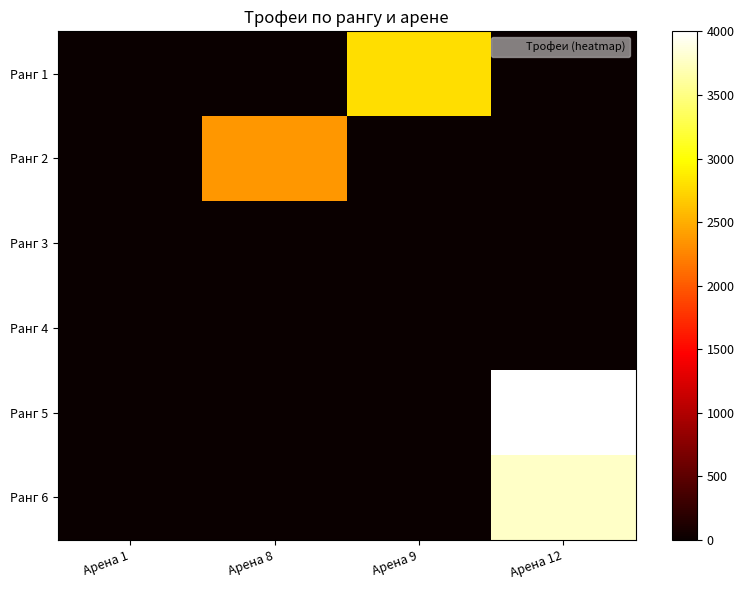

What is the spread (max minus min) of values at Арена 12?

4001